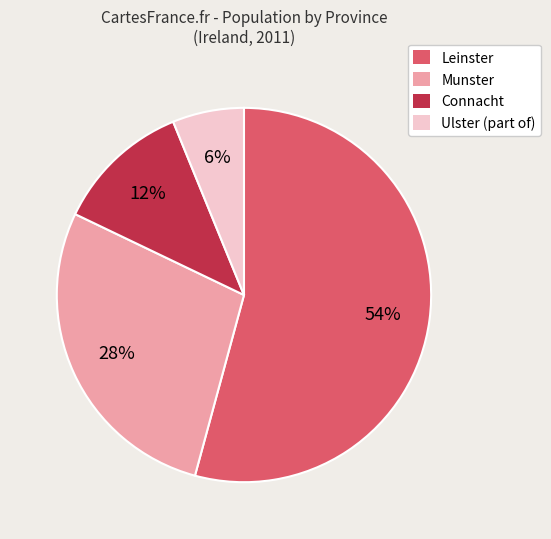

Which category has the smallest portion of the pie?

Ulster (part of)